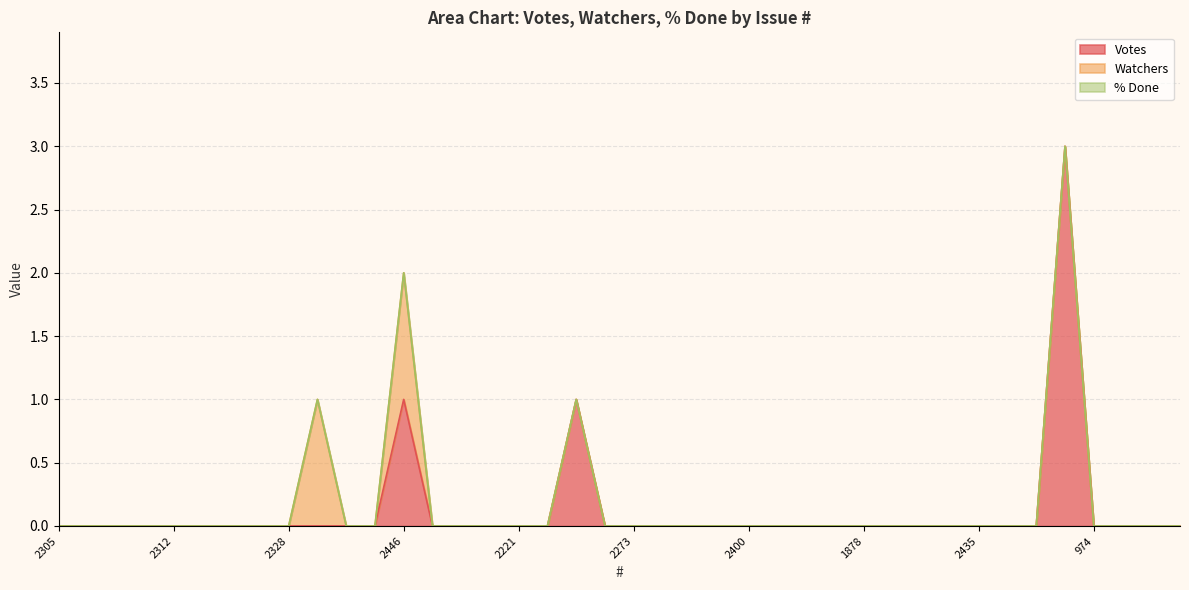

The % Done series shows 0 at 1562. True or false?

True